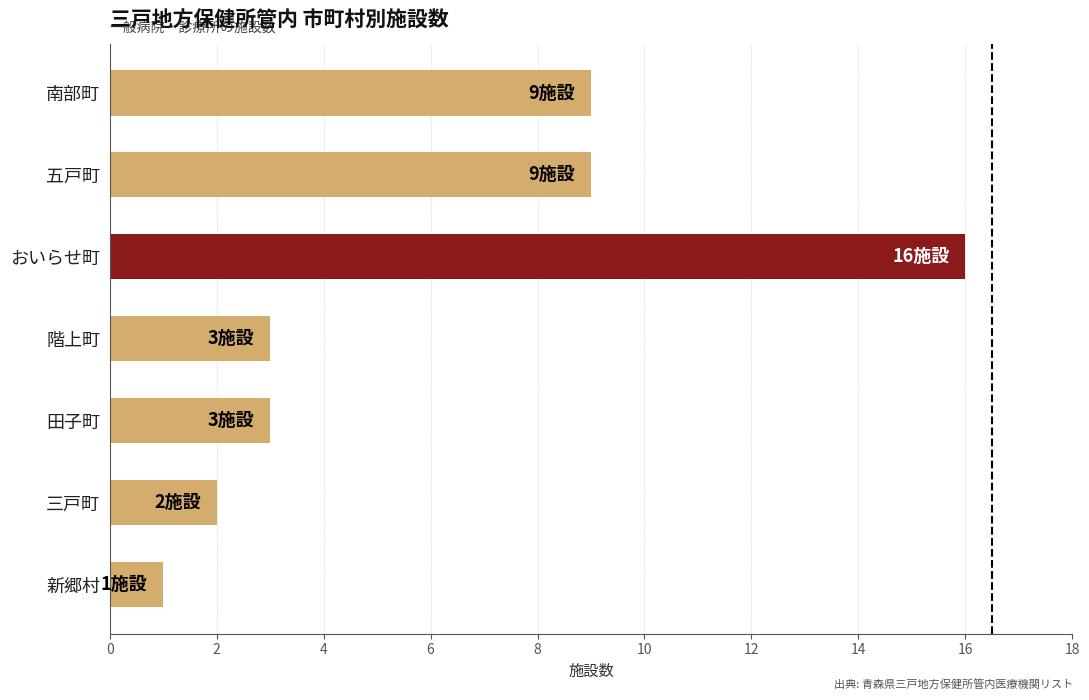

What is the sum of all values?

43